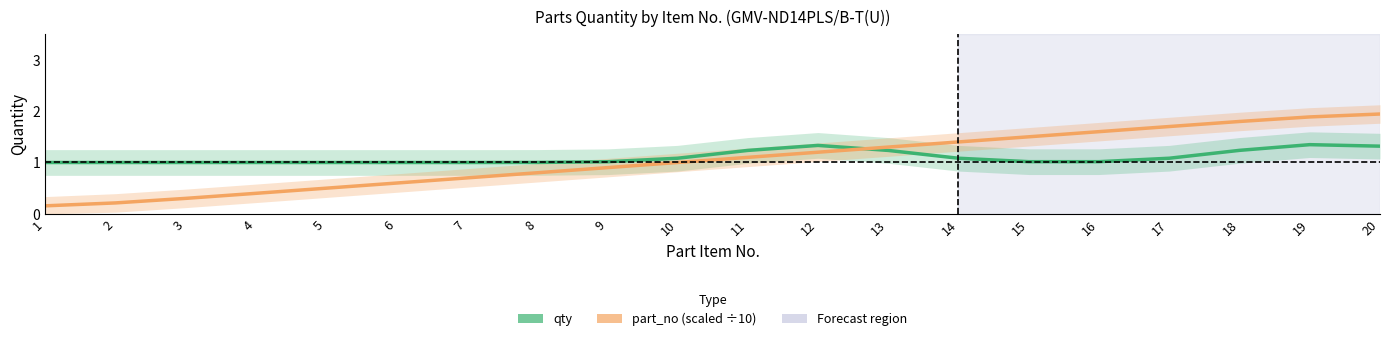

Which has a higher value, 10 or 7?

10